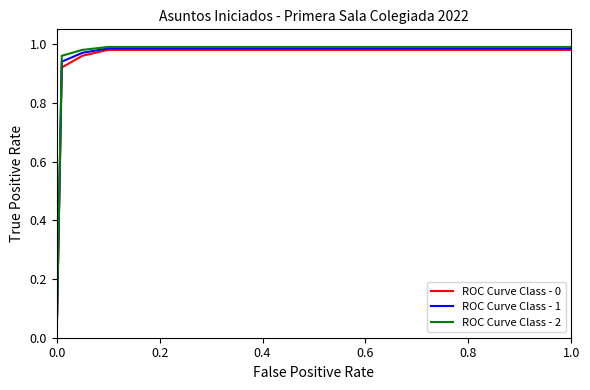

How many values in the ROC Curve Class - 2 series exceed 0?

7